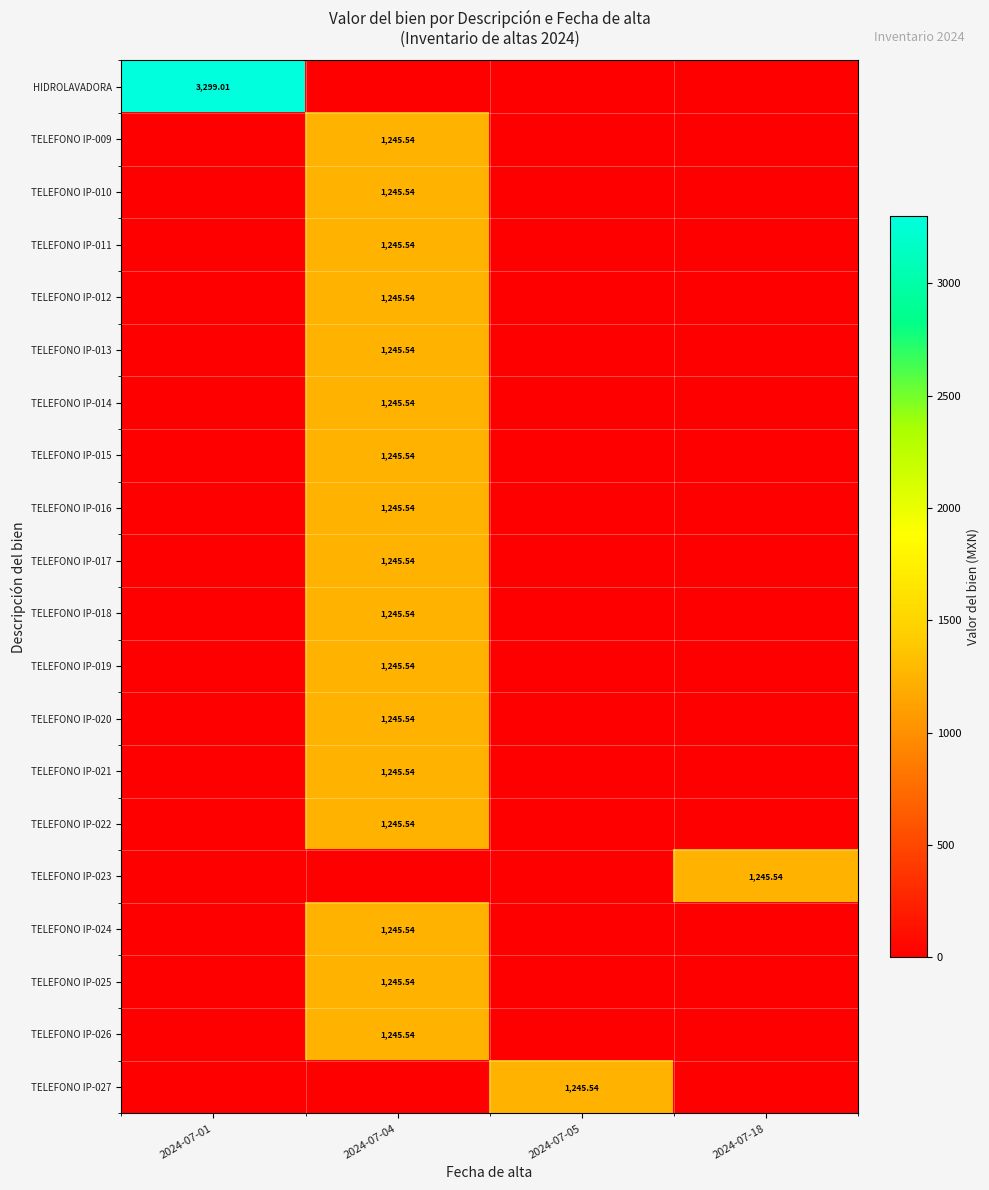

The TELEFONO IP-010 series shows 0.0 at 2024-07-18. True or false?

True